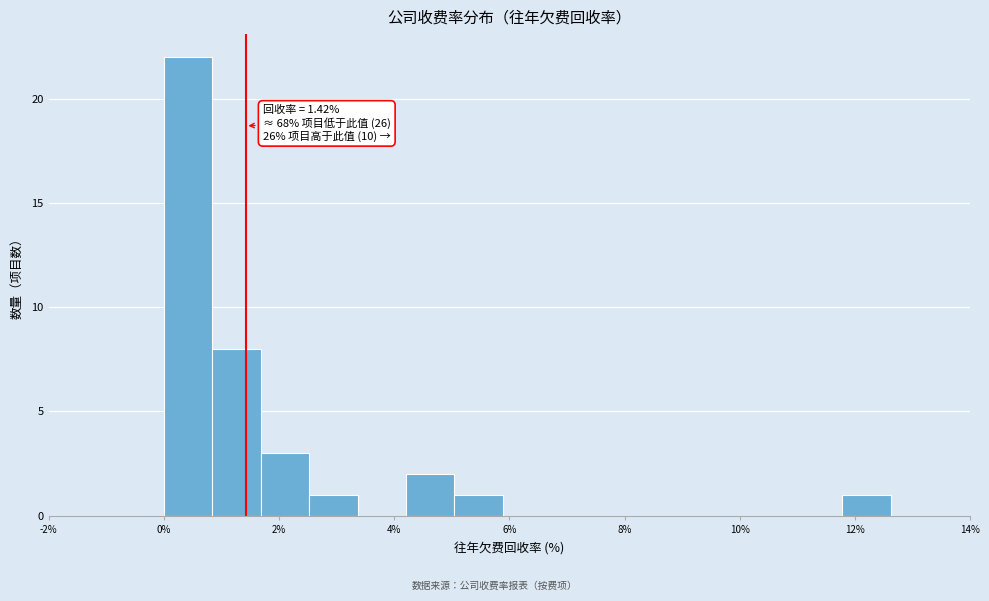

Which range on the x-axis has the tallest bar?

0.0 to 0.8